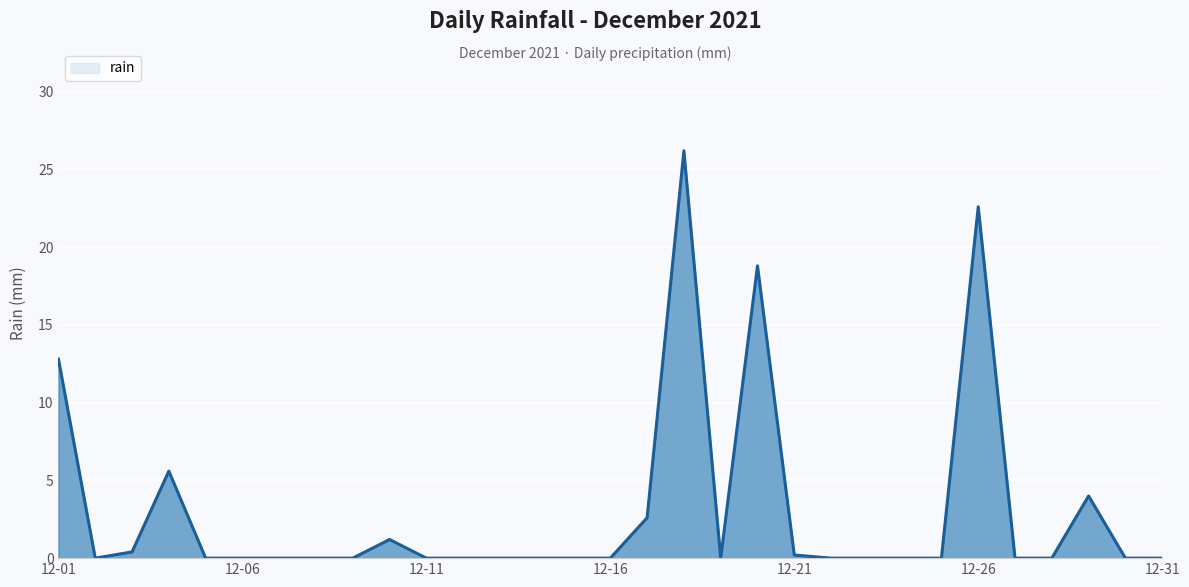

Does the chart display data point markers on the line(s)?

No